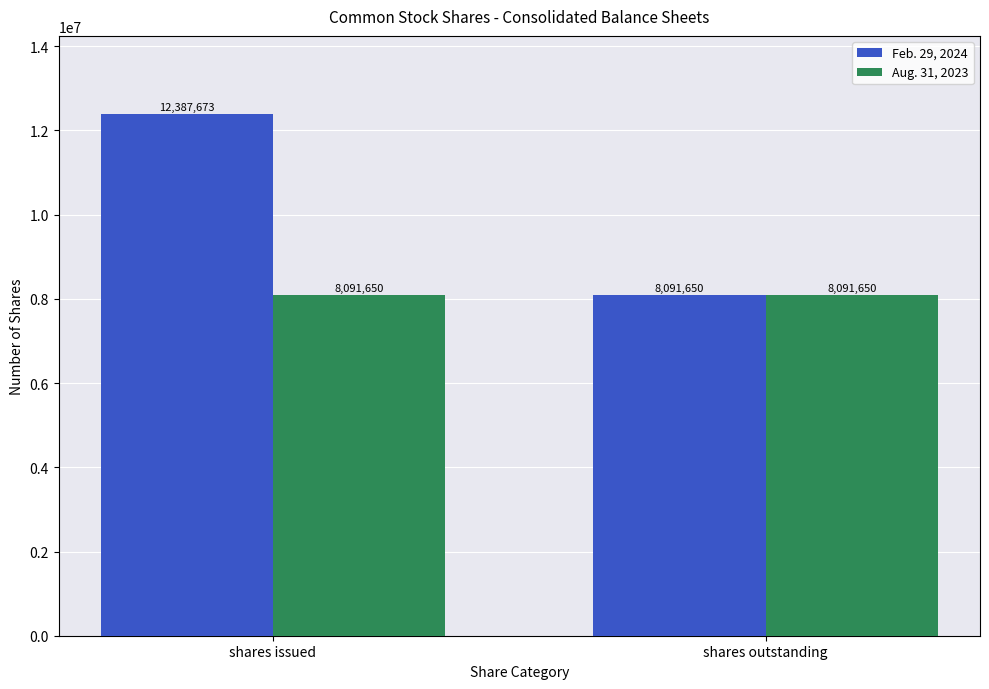

What is the difference between the Feb. 29, 2024 values at shares issued and shares outstanding?

4296023